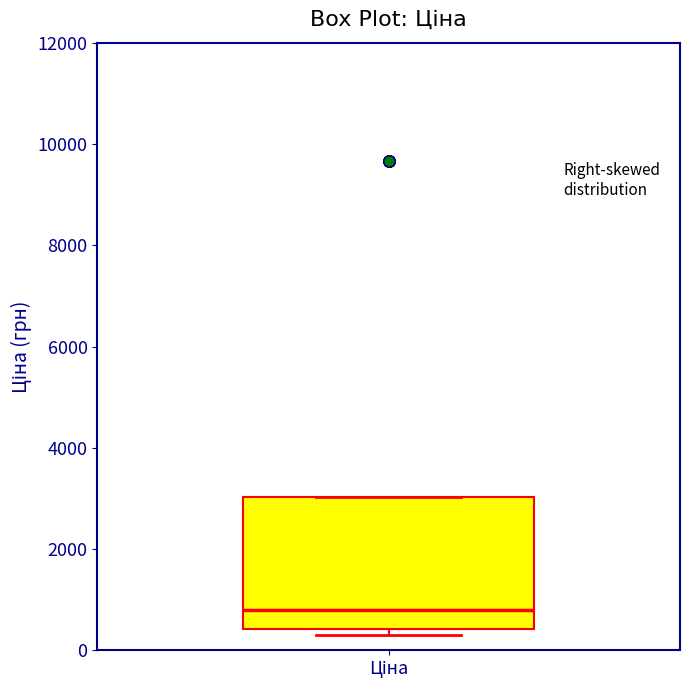

Transcribe this box plot: give where the median line is, the range the box spans, and where the two whiskers end, as read against the y-axis. The values are not printed on the chart, so give them approximately, as read against the axis.

median 800, box 400 to 3000, whiskers 400 (just below the box's lower edge) to 3000